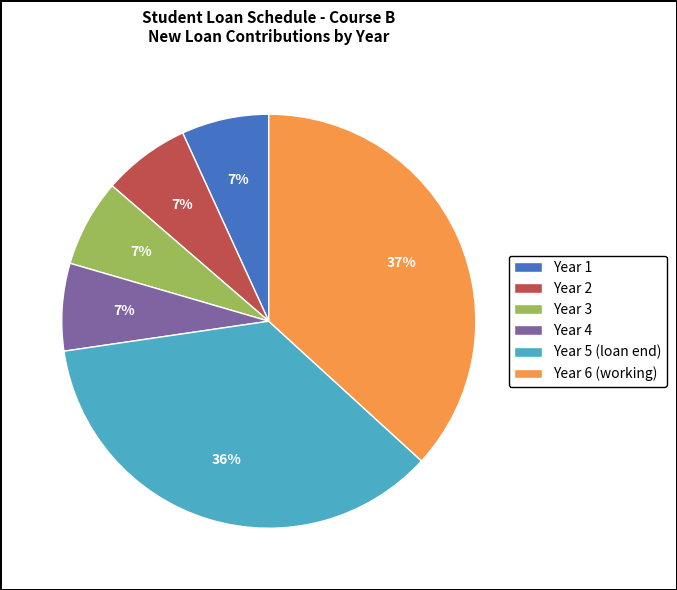

Is there a majority slice in this chart?

No